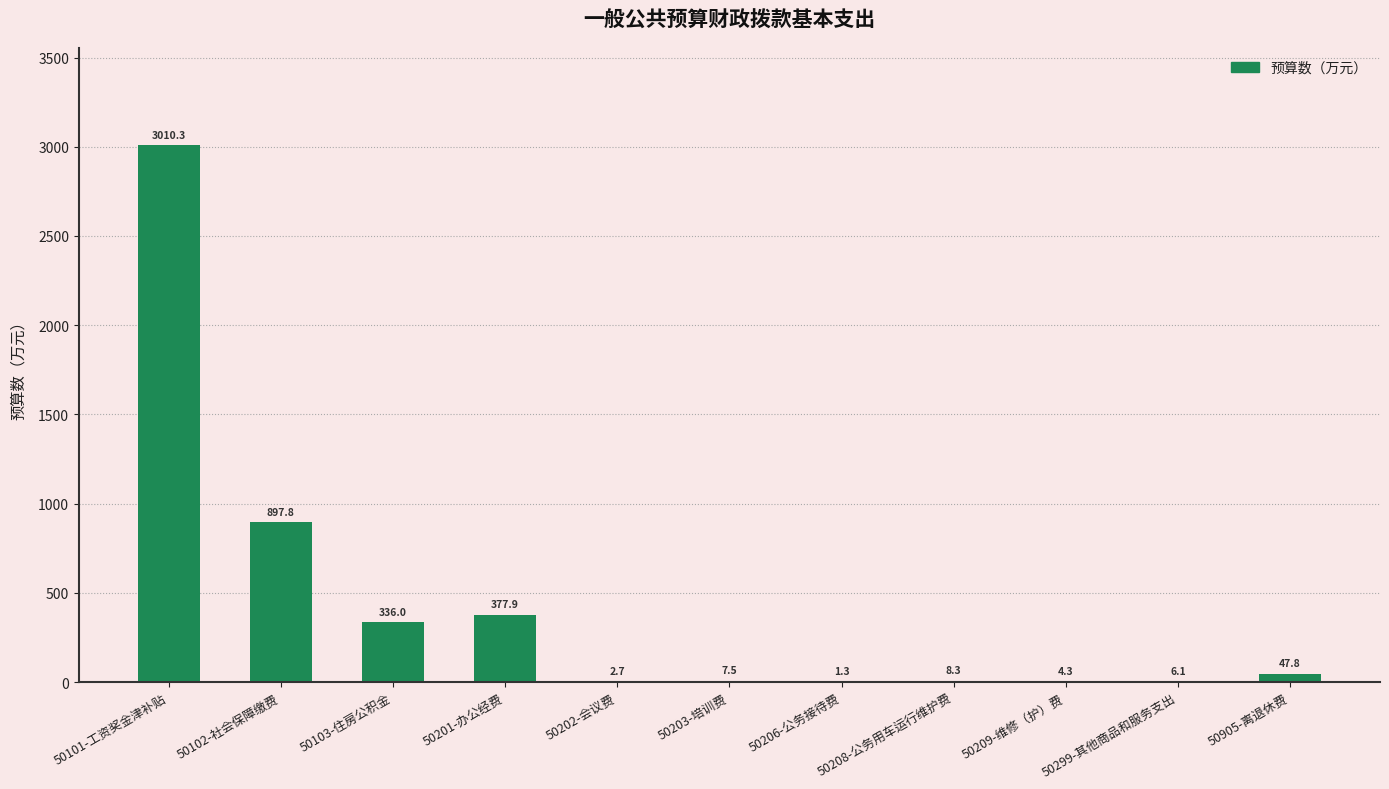

True or false: the data shows 8.3 at 50208-公务用车运行维护费.

True